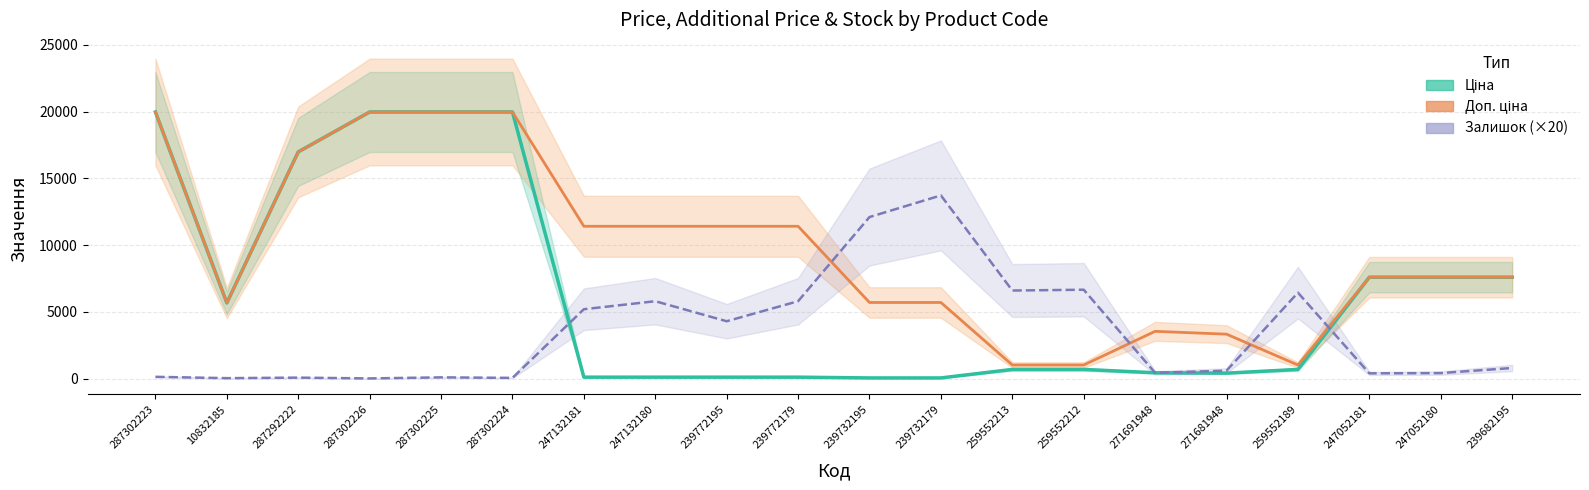

Reading right to left, transcribe all the data shown in this chart.

Ціна: 239682195=7596.5	247052180=7596.5	247052181=7596.5	259552189=693.7	271681948=416.6	271691948=443.1	259552212=693.7	259552213=693.7	239732179=57.0	239732195=57.0	239772179=114.1	239772195=114.1	247132180=114.1	247132181=114.1	287302224=19964.2	287302225=19964.2	287302226=19964.2	287292222=16976.3	10832185=5673.8	287302223=19964.2
Доп. ціна: 239682195=7596.5	247052180=7596.5	247052181=7596.5	259552189=1024.6	271681948=3332.5	271691948=3545.0	259552212=1024.6	259552213=1024.6	239732179=5705.0	239732195=5705.0	239772179=11410.0	239772195=11410.0	247132180=11410.0	247132181=11410.0	287302224=19964.2	287302225=19964.2	287302226=19964.2	287292222=16976.3	10832185=5673.8	287302223=19964.2
Залишок (×20): 239682195=800.0	247052180=420.0	247052181=400.0	259552189=6440.0	271681948=600.0	271691948=440.0	259552212=6660.0	259552213=6600.0	239732179=13720.0	239732195=12100.0	239772179=5800.0	239772195=4300.0	247132180=5800.0	247132181=5200.0	287302224=60.0	287302225=100.0	287302226=20.0	287292222=80.0	10832185=40.0	287302223=140.0